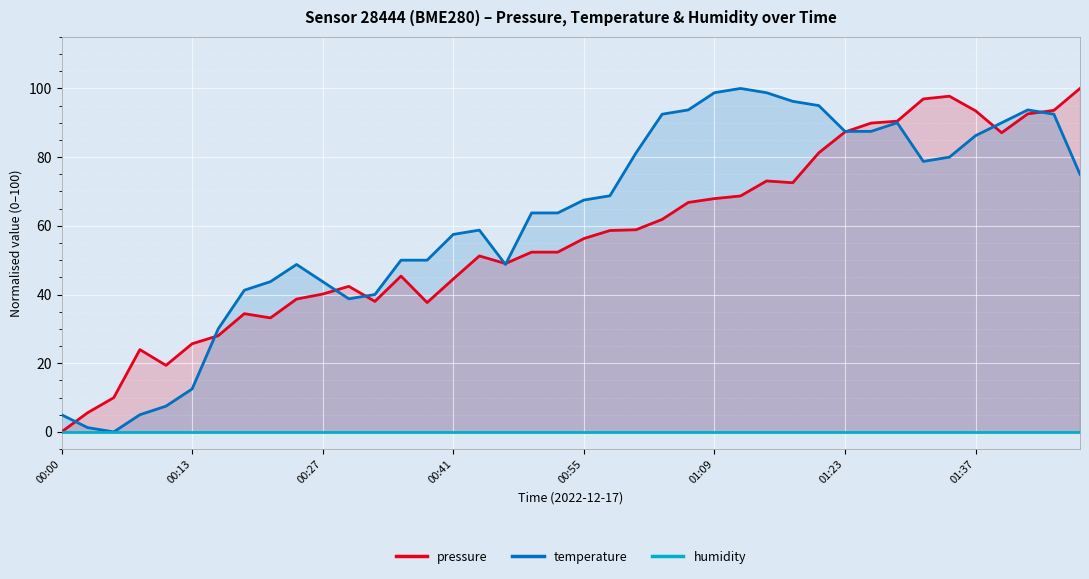

What are all the series names shown in the legend?

pressure, temperature, humidity